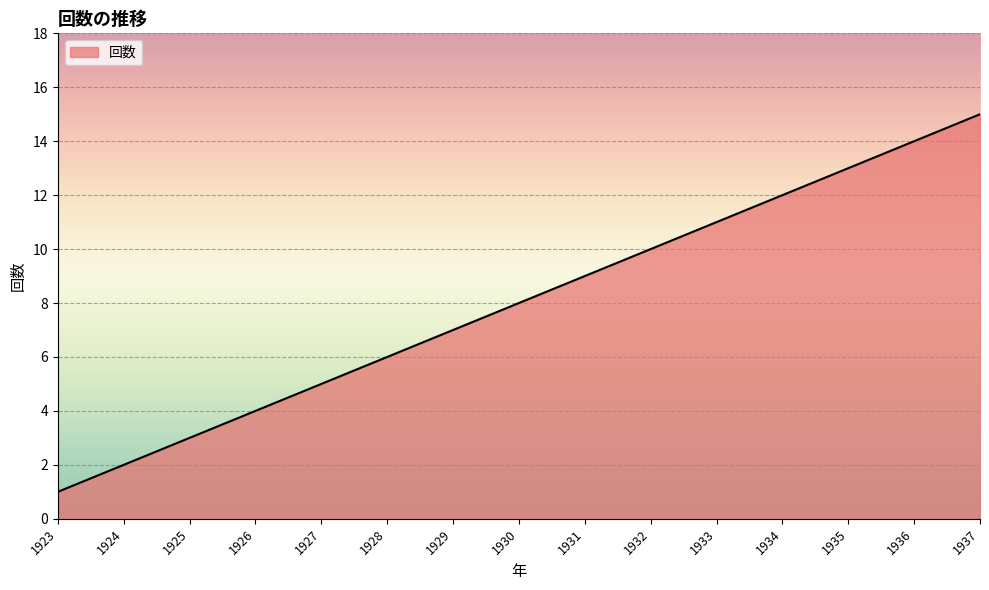

Which label corresponds to the largest value in the chart?

1937